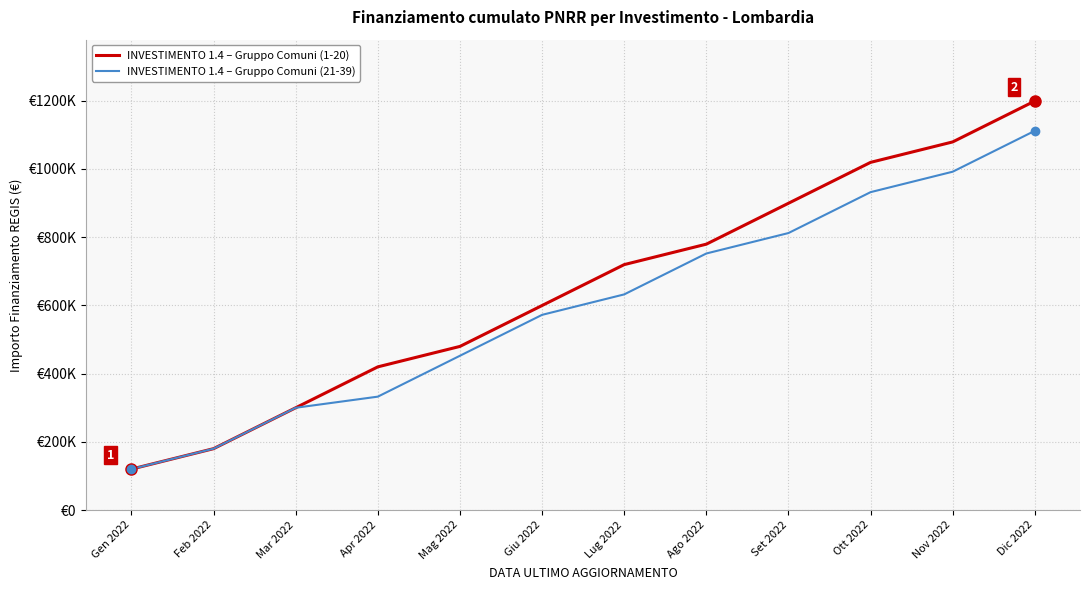

Reading left to right, what are all the values shown in this chart?

INVESTIMENTO 1.4 – Gruppo Comuni (1-20): 119932	179898	299830	419762	479728	599660	719592	779558	899490	1019422	1079388	1199320
INVESTIMENTO 1.4 – Gruppo Comuni (21-39): 119932	179898	299830	332419	452351	572283	632249	752181	812147	932079	992045	1111977